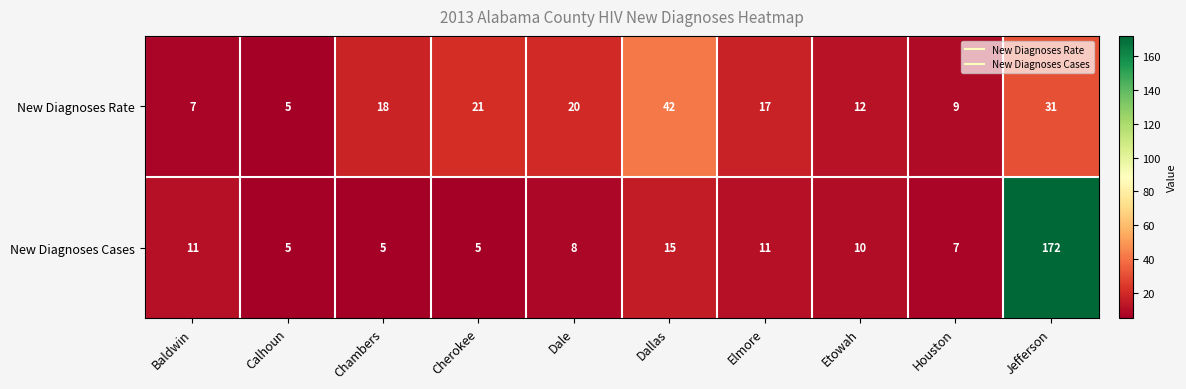

Reading left to right, transcribe all the data shown in this chart.

New Diagnoses Rate: 7	5	18	21	20	42	17	12	9	31
New Diagnoses Cases: 11	5	5	5	8	15	11	10	7	172